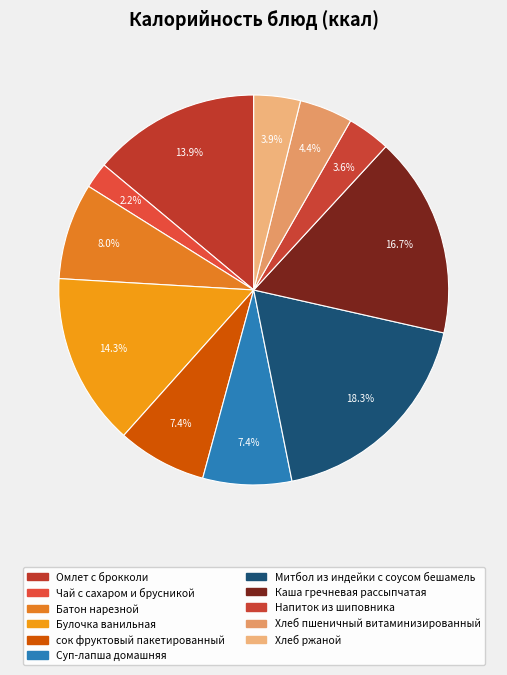

What percentage do Батон нарезной and Булочка ванильная together represent?

22.3%